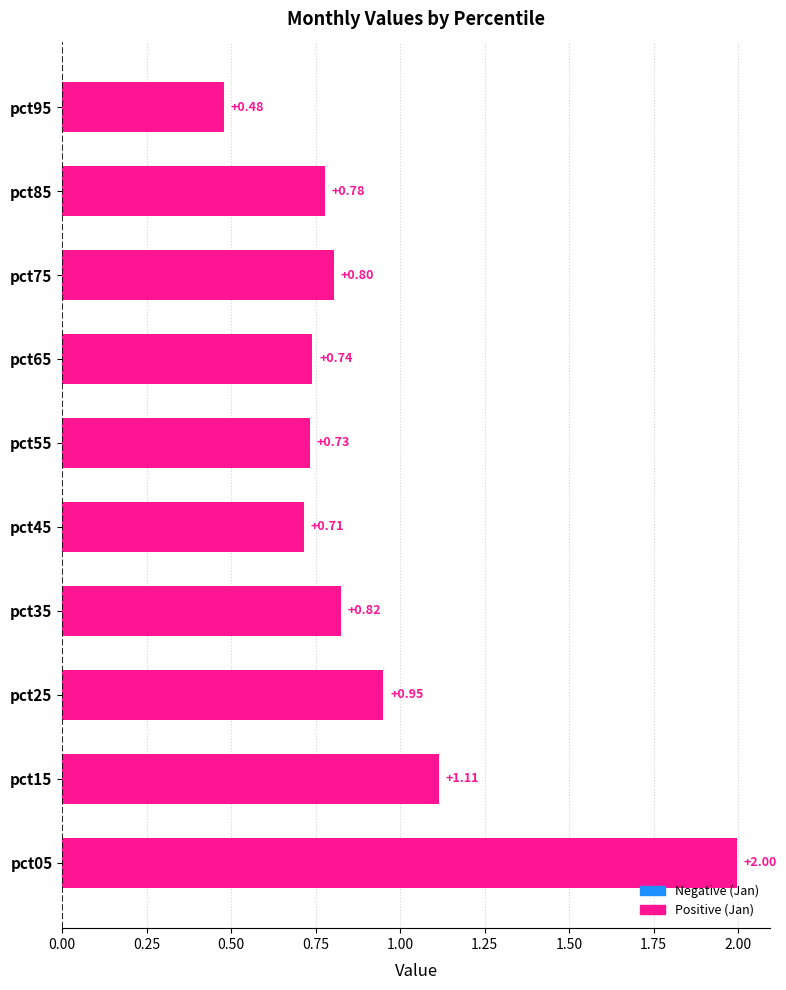

List the labels in order of value, largest first.

pct05, pct15, pct25, pct35, pct75, pct85, pct65, pct55, pct45, pct95